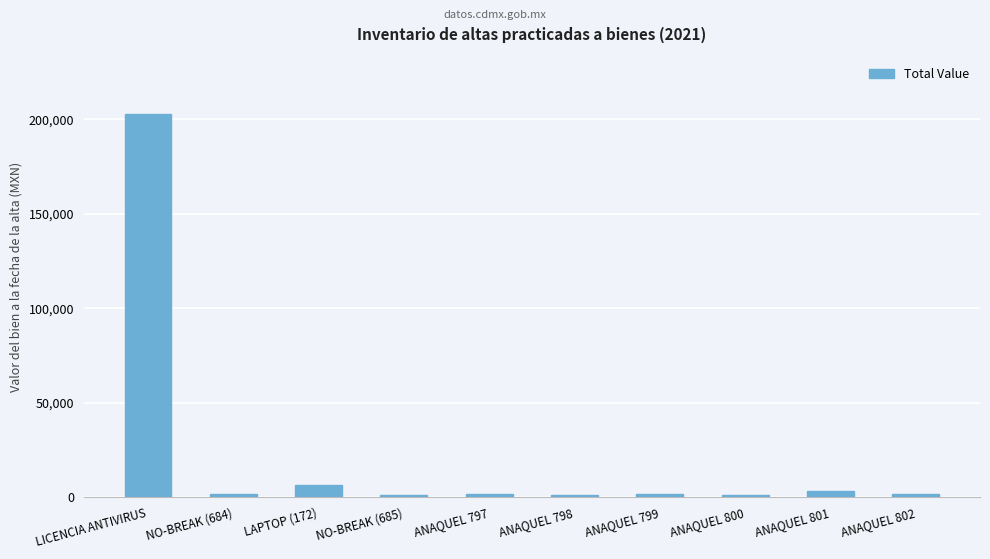

Where is the data nearest to the value 102034?

LAPTOP (172)